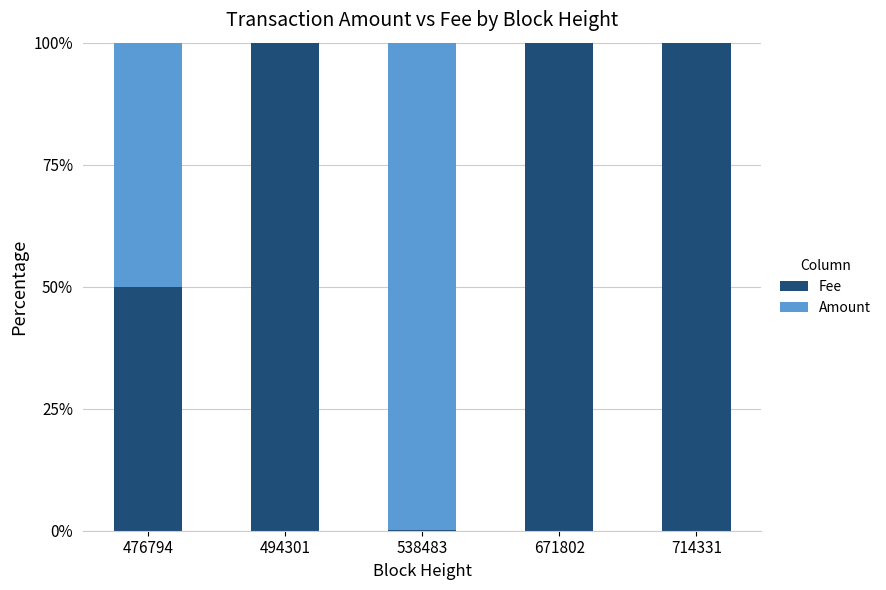

Does the chart contain stacked bars?

Yes